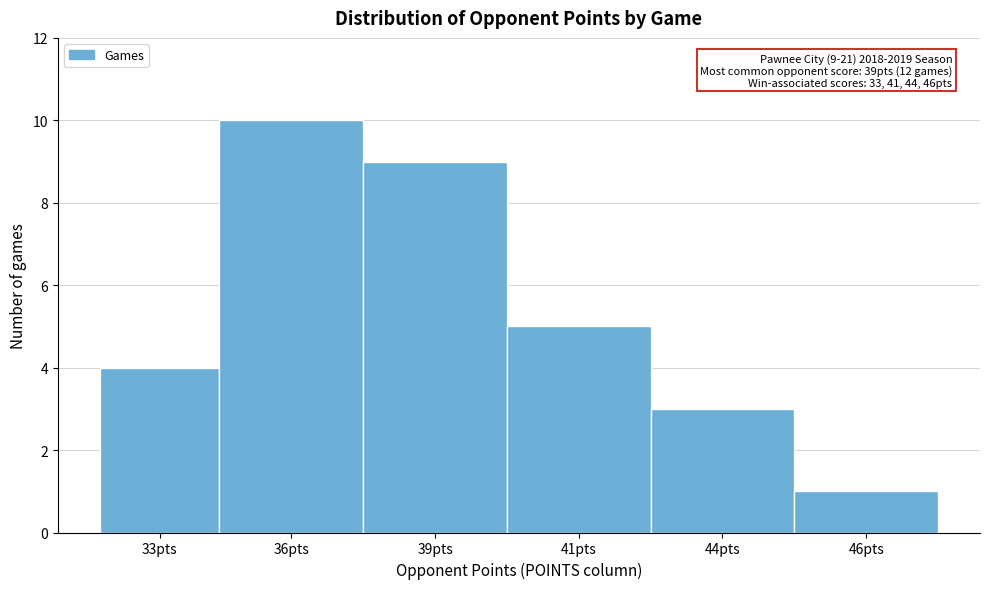

Reading left to right, transcribe all the data shown in this chart.

4	10	9	5	3	1